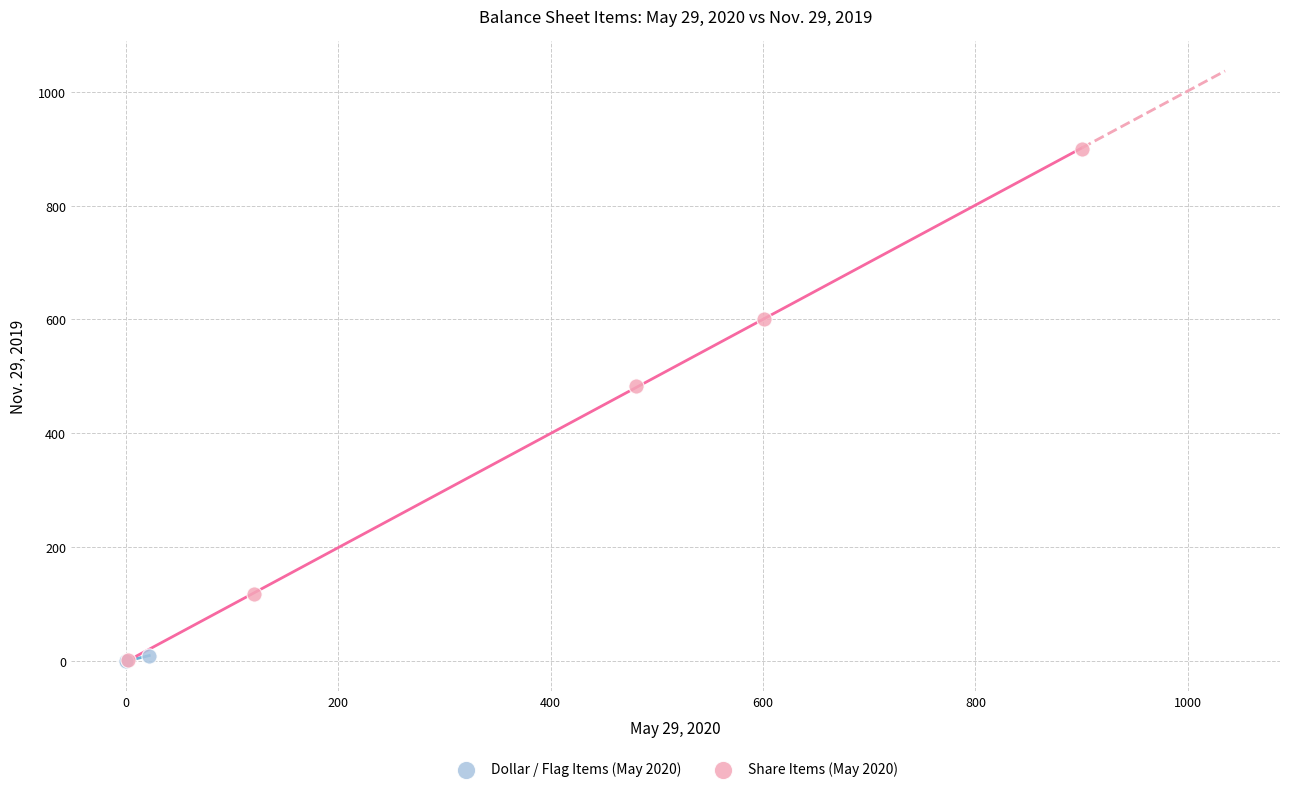

Which series reaches the maximum Y coordinate?

Share Items (May 2020)